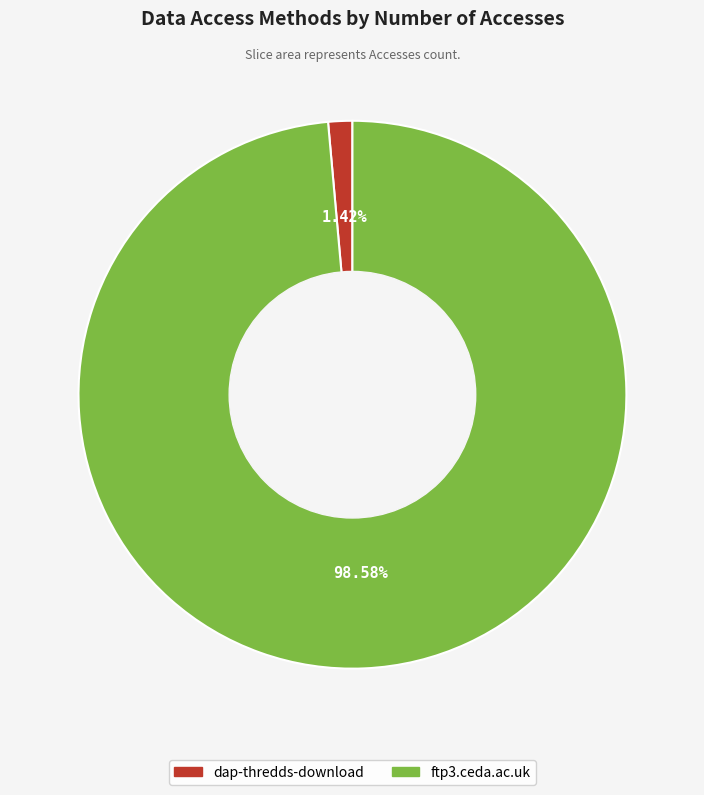

To the nearest percent, what is the difference between the largest and smallest slice percentages?

97%